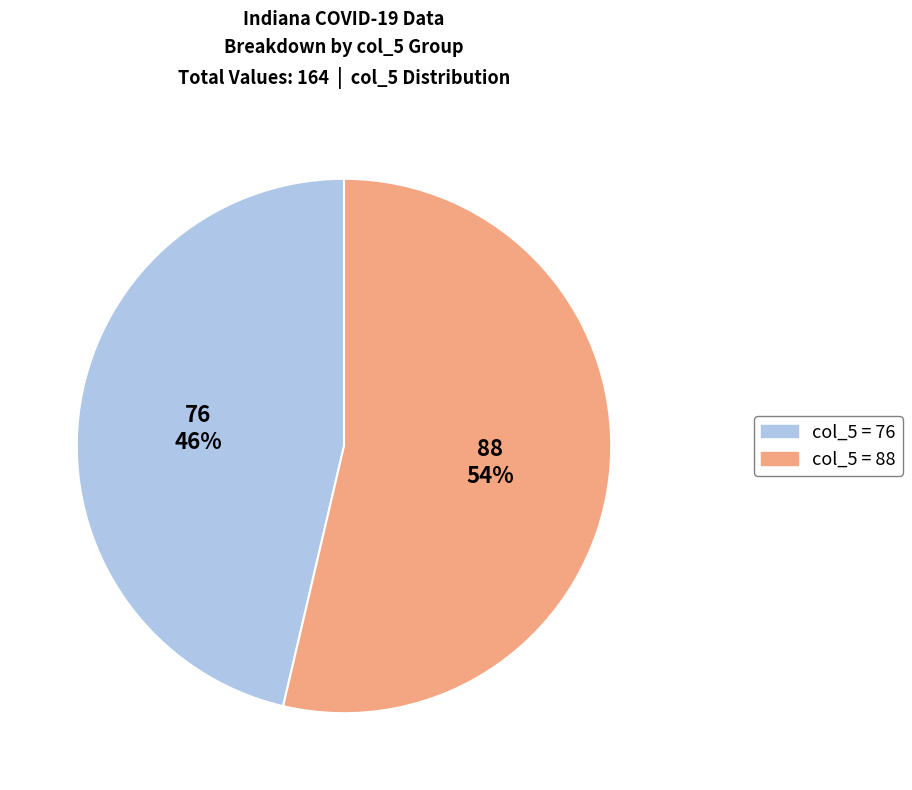

Is there any slice that represents more than half of the pie?

Yes